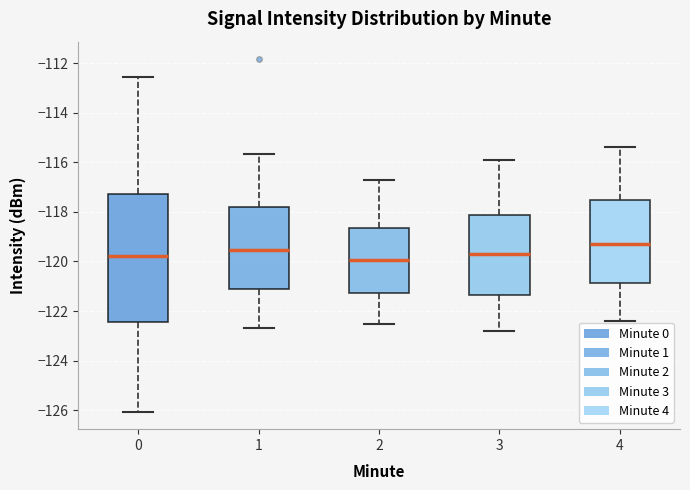

Reading left to right, transcribe this box plot: for each box, give where its median line is, the range the box spans, and where its two whiskers end, as read against the y-axis. The values are not printed on the chart, so give them approximately, as read against the axis.

0: median -119.8, box -122.4 to -117.2, whiskers -126.0 to -112.6
1: median -119.6, box -121.2 to -117.8, whiskers -122.6 to -115.6
2: median -120.0, box -121.2 to -118.6, whiskers -122.4 to -116.6
3: median -119.6, box -121.4 to -118.2, whiskers -122.8 to -115.8
4: median -119.2, box -120.8 to -117.6, whiskers -122.4 to -115.4